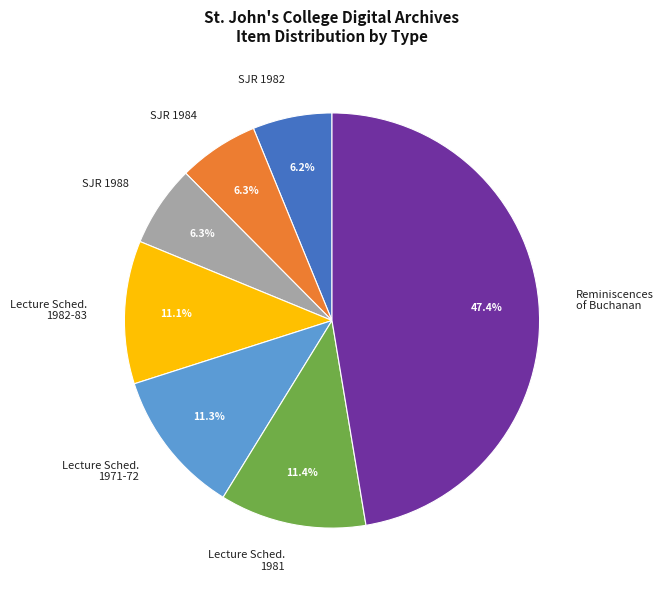

What portion of the pie excludes Lecture Sched. 1982-83?

88.9%